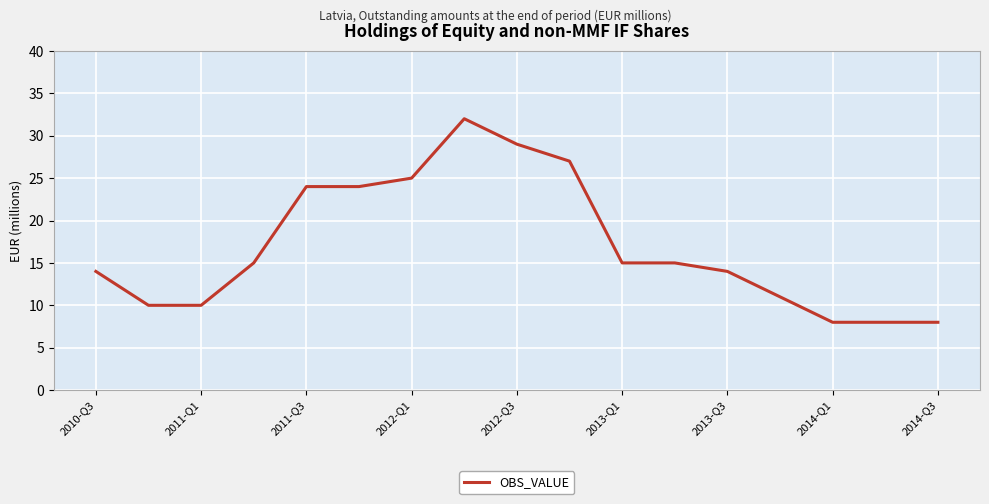

What is the smallest value displayed?

8